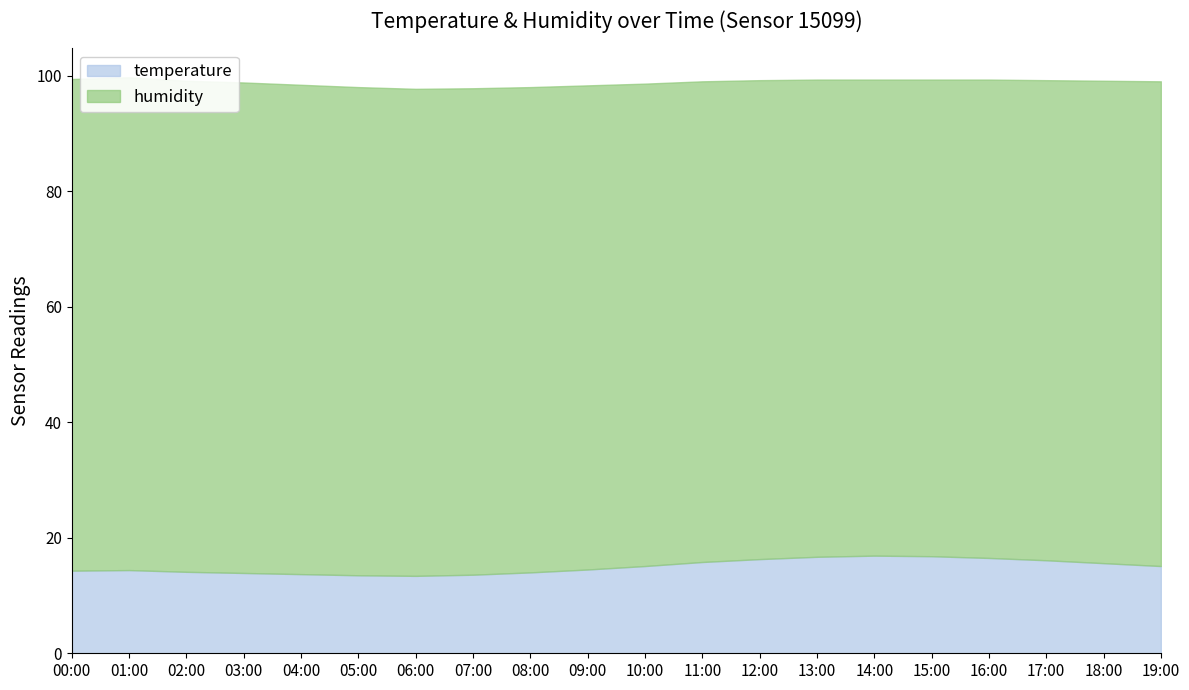

At which category does the data reach its first local peak?

01:00